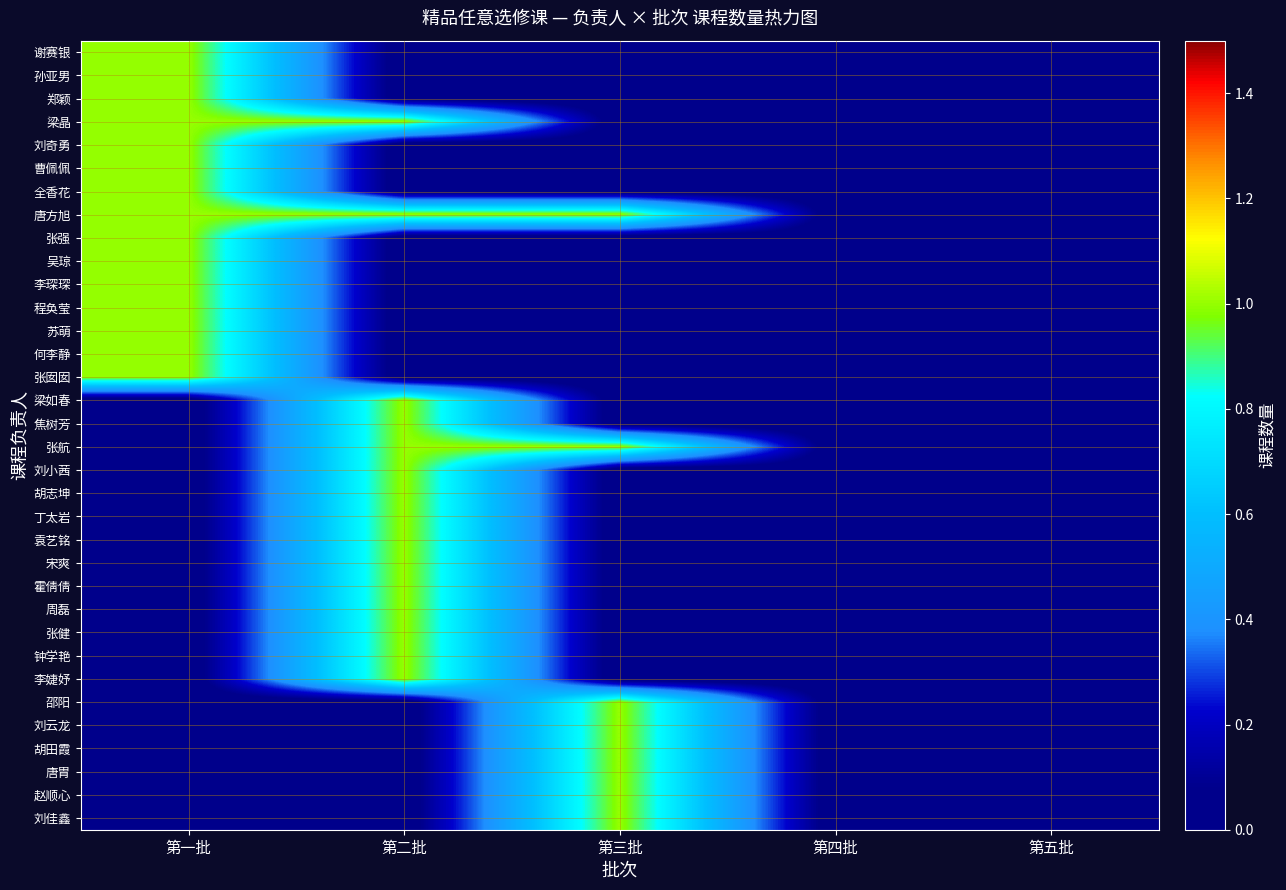

Reading left to right, what are all the values shown in this chart?

谢赛银: 第一批=1	第二批=0	第三批=0	第四批=0	第五批=0
孙亚男: 第一批=1	第二批=0	第三批=0	第四批=0	第五批=0
郑颖: 第一批=1	第二批=0	第三批=0	第四批=0	第五批=0
梁晶: 第一批=1	第二批=1	第三批=0	第四批=0	第五批=0
刘奇勇: 第一批=1	第二批=0	第三批=0	第四批=0	第五批=0
曹佩佩: 第一批=1	第二批=0	第三批=0	第四批=0	第五批=0
全香花: 第一批=1	第二批=0	第三批=0	第四批=0	第五批=0
唐方旭: 第一批=1	第二批=1	第三批=1	第四批=0	第五批=0
张强: 第一批=1	第二批=0	第三批=0	第四批=0	第五批=0
吴琼: 第一批=1	第二批=0	第三批=0	第四批=0	第五批=0
李琛琛: 第一批=1	第二批=0	第三批=0	第四批=0	第五批=0
程奂莹: 第一批=1	第二批=0	第三批=0	第四批=0	第五批=0
苏萌: 第一批=1	第二批=0	第三批=0	第四批=0	第五批=0
何李静: 第一批=1	第二批=0	第三批=0	第四批=0	第五批=0
张囡囡: 第一批=1	第二批=0	第三批=0	第四批=0	第五批=0
梁如春: 第一批=0	第二批=1	第三批=0	第四批=0	第五批=0
焦树芳: 第一批=0	第二批=1	第三批=0	第四批=0	第五批=0
张航: 第一批=0	第二批=1	第三批=1	第四批=0	第五批=0
刘小茜: 第一批=0	第二批=1	第三批=0	第四批=0	第五批=0
胡志坤: 第一批=0	第二批=1	第三批=0	第四批=0	第五批=0
丁太岩: 第一批=0	第二批=1	第三批=0	第四批=0	第五批=0
袁艺铭: 第一批=0	第二批=1	第三批=0	第四批=0	第五批=0
宋爽: 第一批=0	第二批=1	第三批=0	第四批=0	第五批=0
霍倩倩: 第一批=0	第二批=1	第三批=0	第四批=0	第五批=0
周磊: 第一批=0	第二批=1	第三批=0	第四批=0	第五批=0
张健: 第一批=0	第二批=1	第三批=0	第四批=0	第五批=0
钟学艳: 第一批=0	第二批=1	第三批=0	第四批=0	第五批=0
李婕妤: 第一批=0	第二批=1	第三批=0	第四批=0	第五批=0
邵阳: 第一批=0	第二批=0	第三批=1	第四批=0	第五批=0
刘云龙: 第一批=0	第二批=0	第三批=1	第四批=0	第五批=0
胡田霞: 第一批=0	第二批=0	第三批=1	第四批=0	第五批=0
唐胄: 第一批=0	第二批=0	第三批=1	第四批=0	第五批=0
赵顺心: 第一批=0	第二批=0	第三批=1	第四批=0	第五批=0
刘佳鑫: 第一批=0	第二批=0	第三批=1	第四批=0	第五批=0